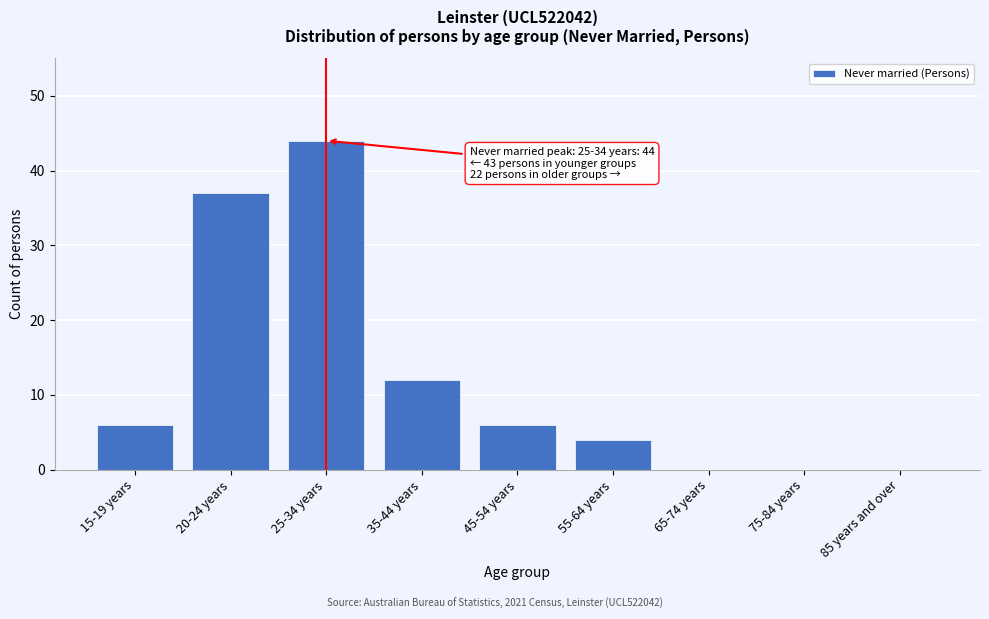

Reading right to left, transcribe all the data shown in this chart.

85 years and over=0	75-84 years=0	65-74 years=0	55-64 years=4	45-54 years=6	35-44 years=12	25-34 years=44	20-24 years=37	15-19 years=6